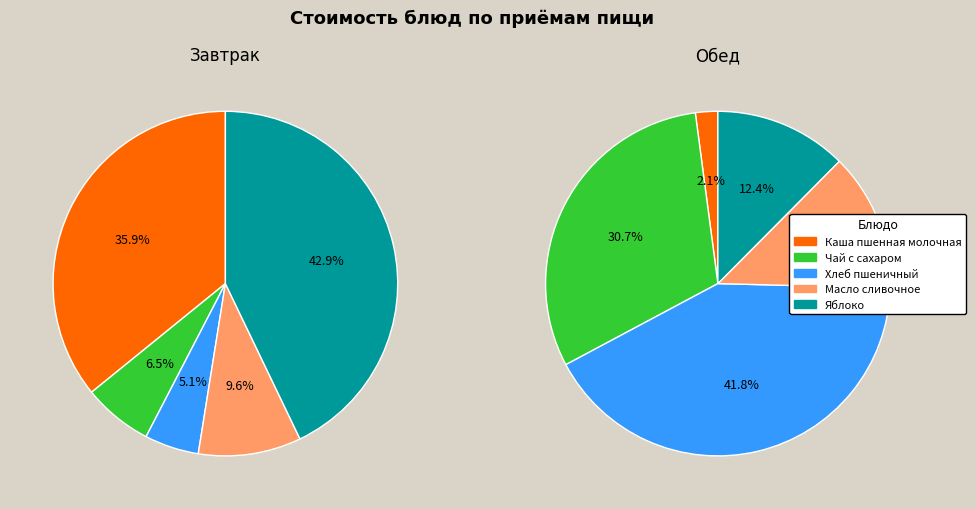

Count the number of slices in the pie.

5